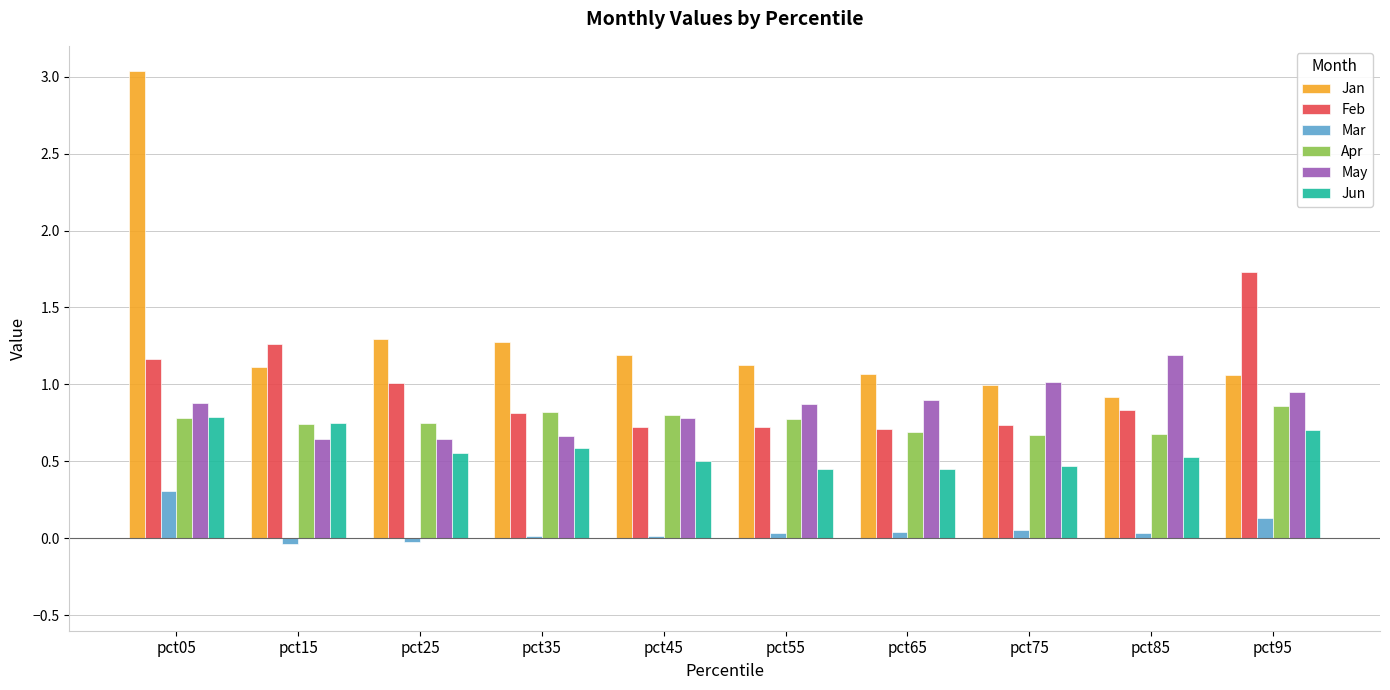

What is the greatest value displayed?

3.0